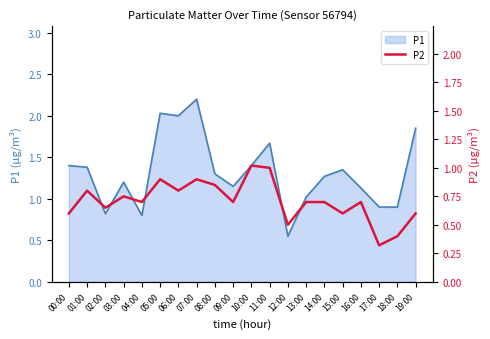

The value of P1 at 10:00 is 0.7. True or false?

False